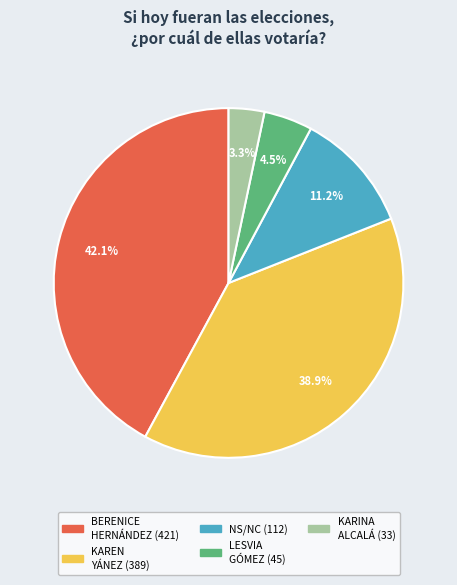

To the nearest percent, what is the average slice percentage?

20%